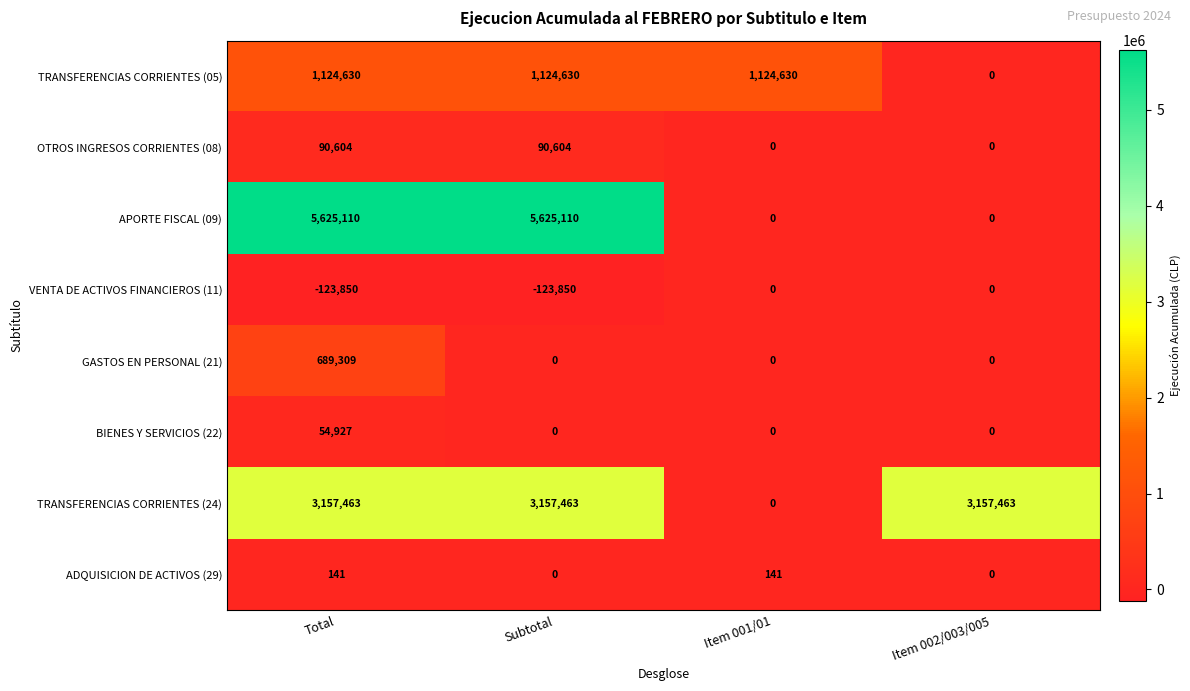

At which category is the sum across all series the highest?

Total